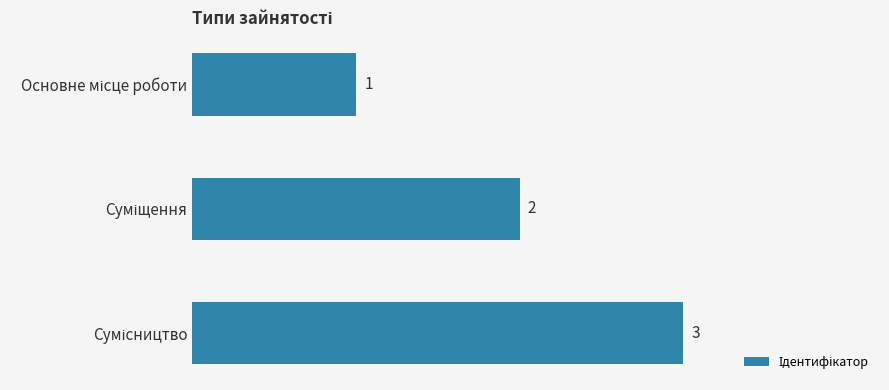

Count the values in the range 1 to 3.

3